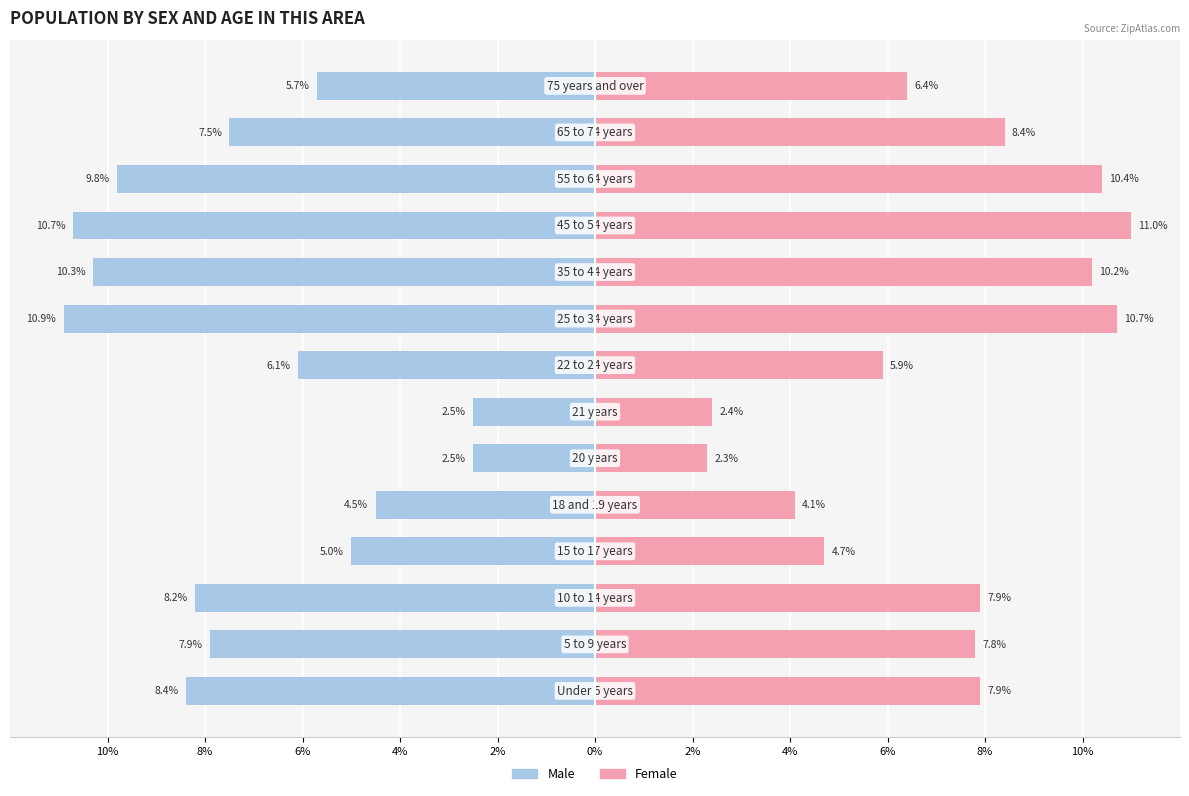

Count the number of categories in the chart.

14